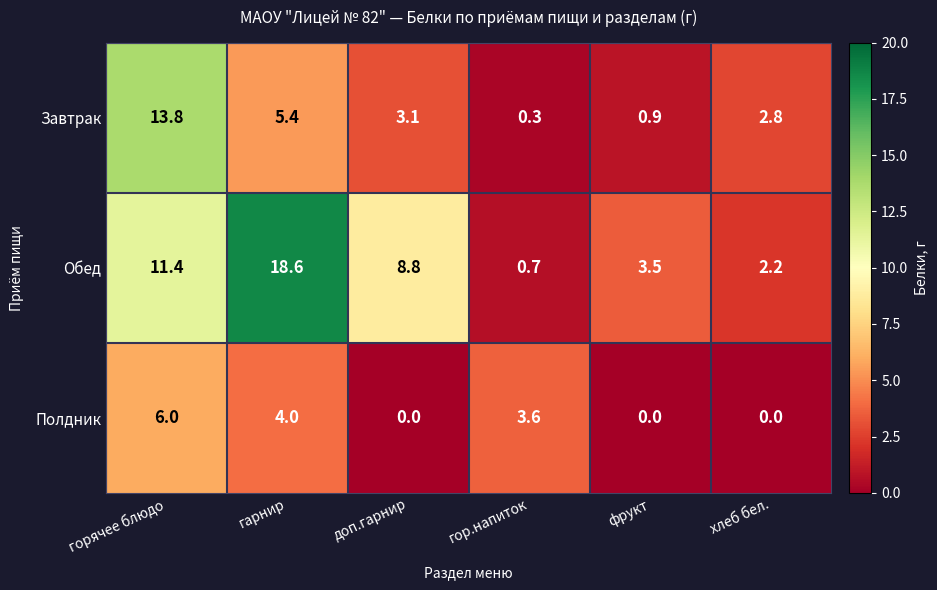

Reading left to right, extract all data points from this chart.

Завтрак: 13.8	5.4	3.1	0.3	0.9	2.8
Обед: 11.4	18.6	8.8	0.7	3.5	2.2
Полдник: 6.0	4.0	0.0	3.6	0.0	0.0